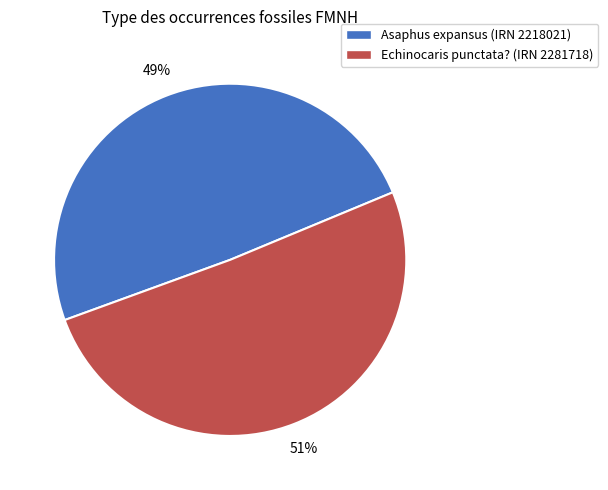

What percentage is the Echinocaris punctata? slice, to the nearest percent?

51%